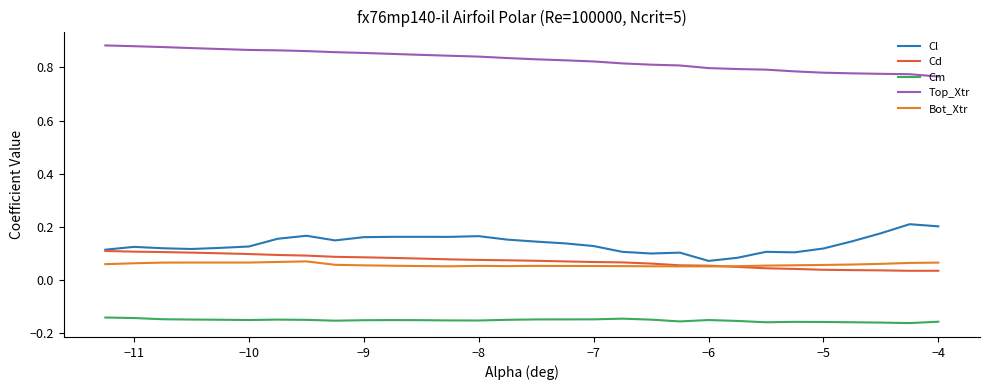

True or false: Bot_Xtr and Top_Xtr cross at least once.

False